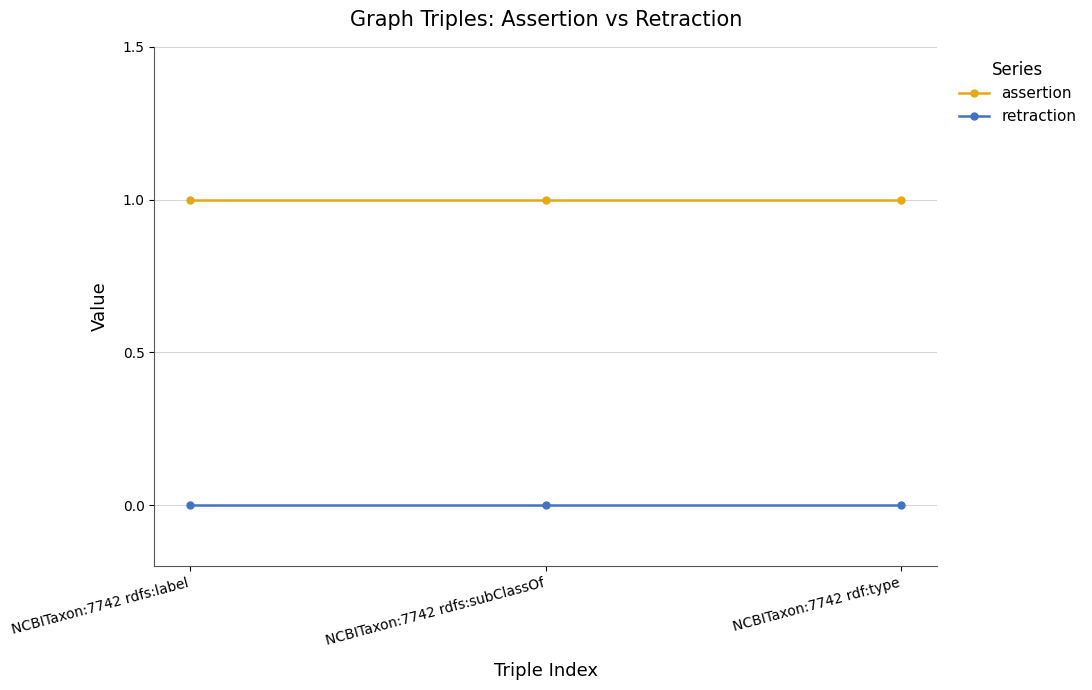

What is the greatest value displayed?

1